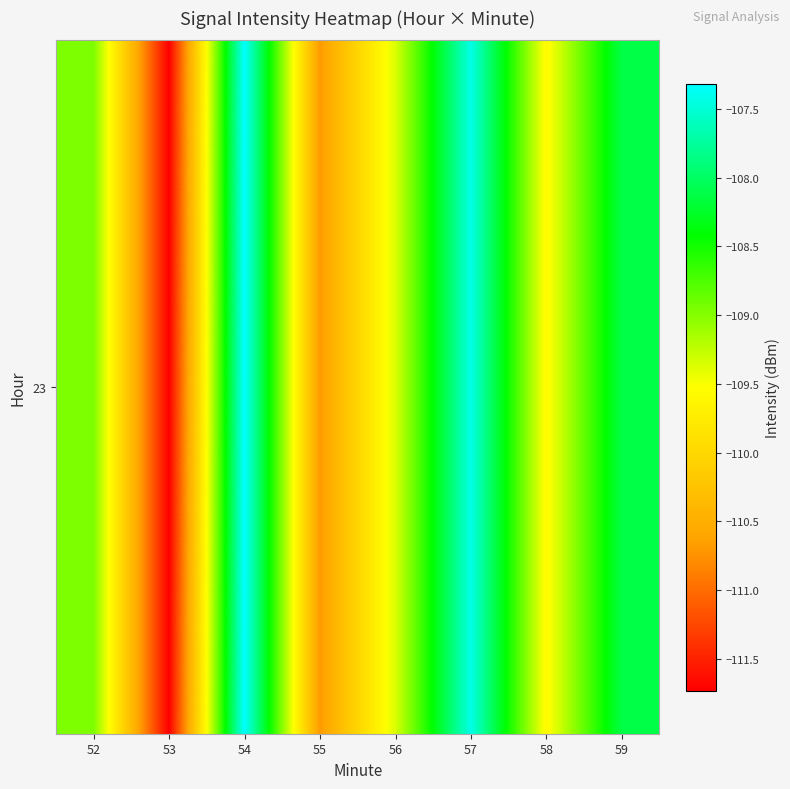

Where does the data first go above -108?

54